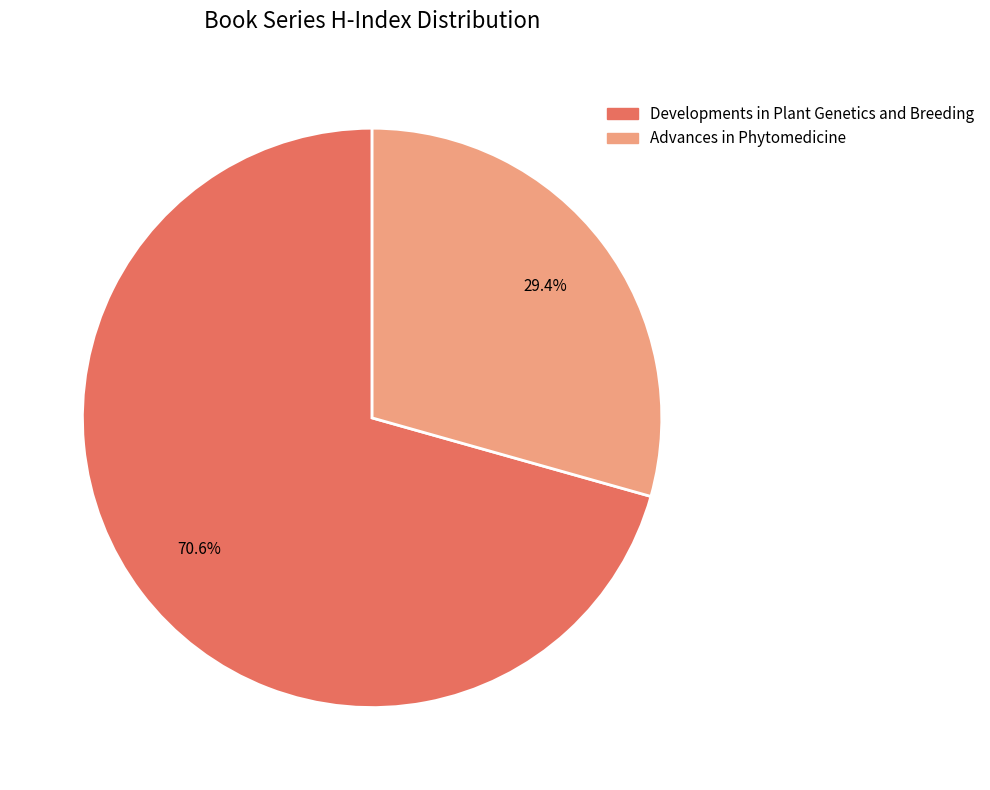

The Developments in Plant Genetics and Breeding slice represents 77% of the pie. True or false?

False